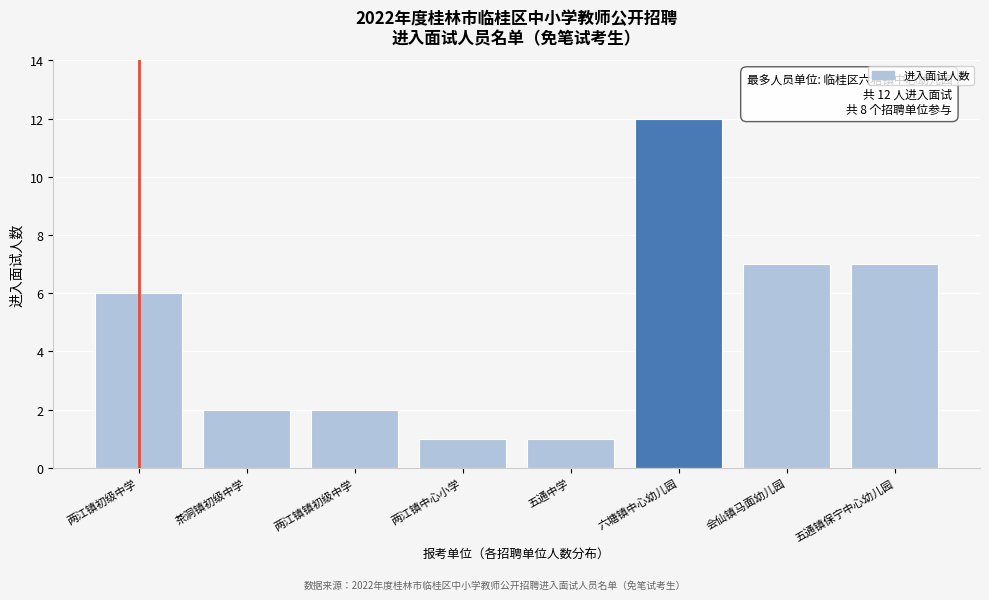

Reading left to right, transcribe all the data shown in this chart.

两江镇初级中学=6	茶洞镇初级中学=2	两江镇镇初级中学=2	两江镇中心小学=1	五通中学=1	六塘镇中心幼儿园=12	会仙镇马面幼儿园=7	五通镇保宁中心幼儿园=7